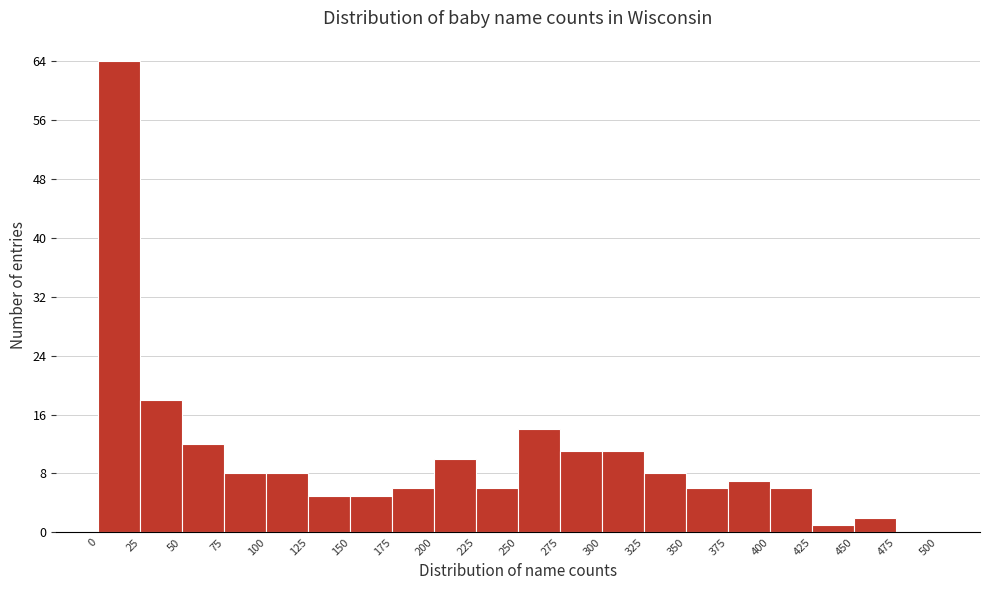

What is the height of the bar covering 425 to 450 on the x-axis? The values are not printed on the chart, so give them approximately, as read against the axis.

1